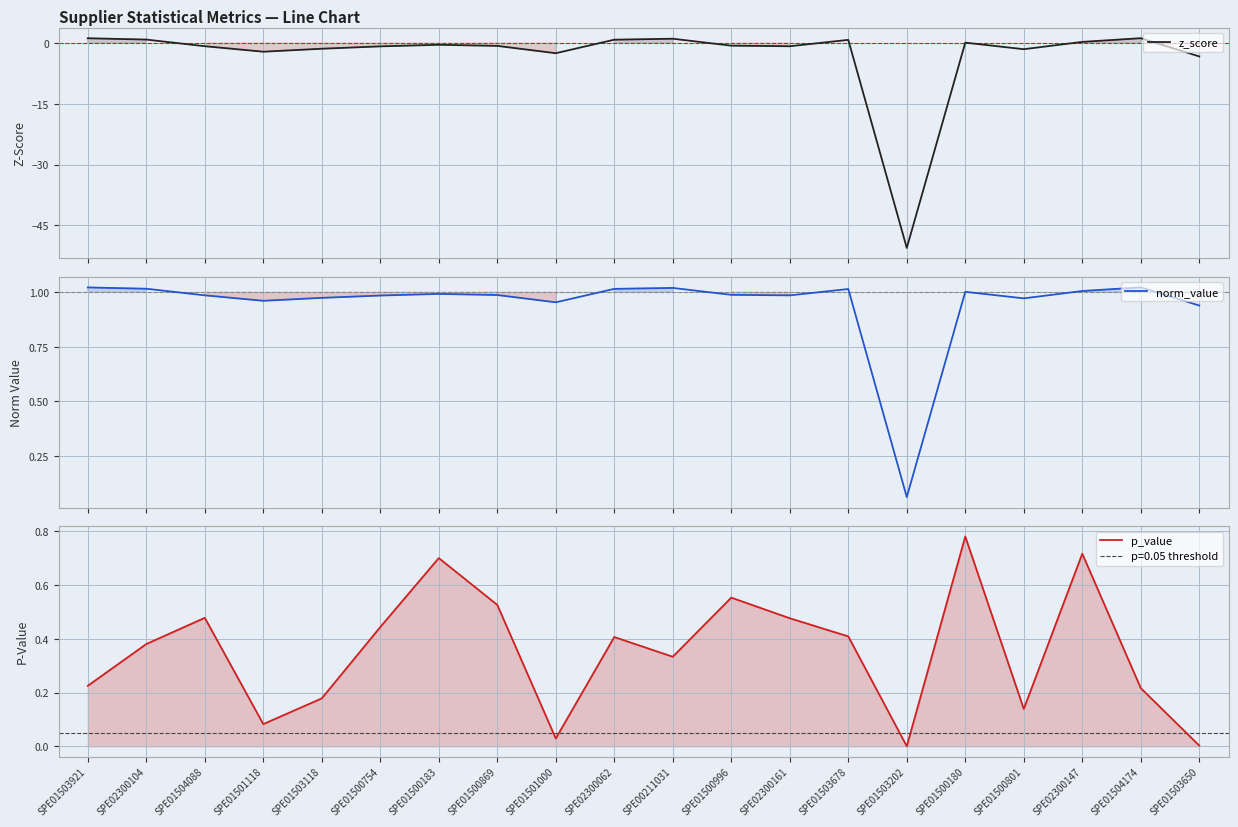

Rank the categories by z_score value from highest to lowest.

SPE01504174, SPE01503921, SPE00211031, SPE02300104, SPE02300062, SPE01503678, SPE02300147, SPE01500180, SPE01500183, SPE01500996, SPE01500869, SPE01504088, SPE02300161, SPE01500754, SPE01503118, SPE01500801, SPE01501118, SPE01501000, SPE01503650, SPE01503202